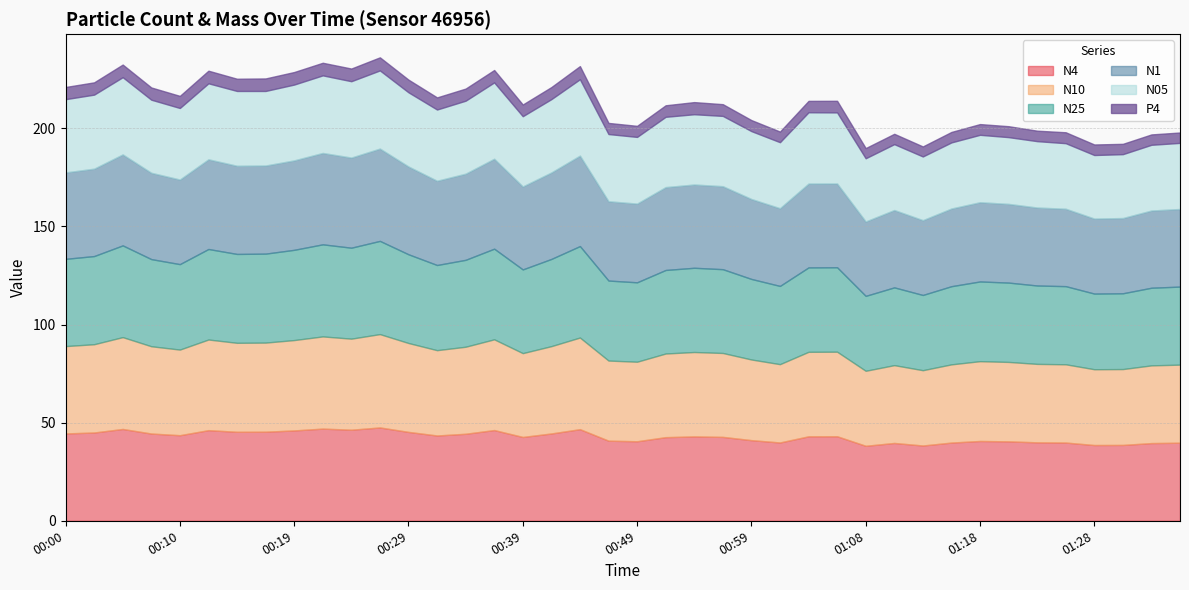

At which label does N25 first exceed 129?

00:00